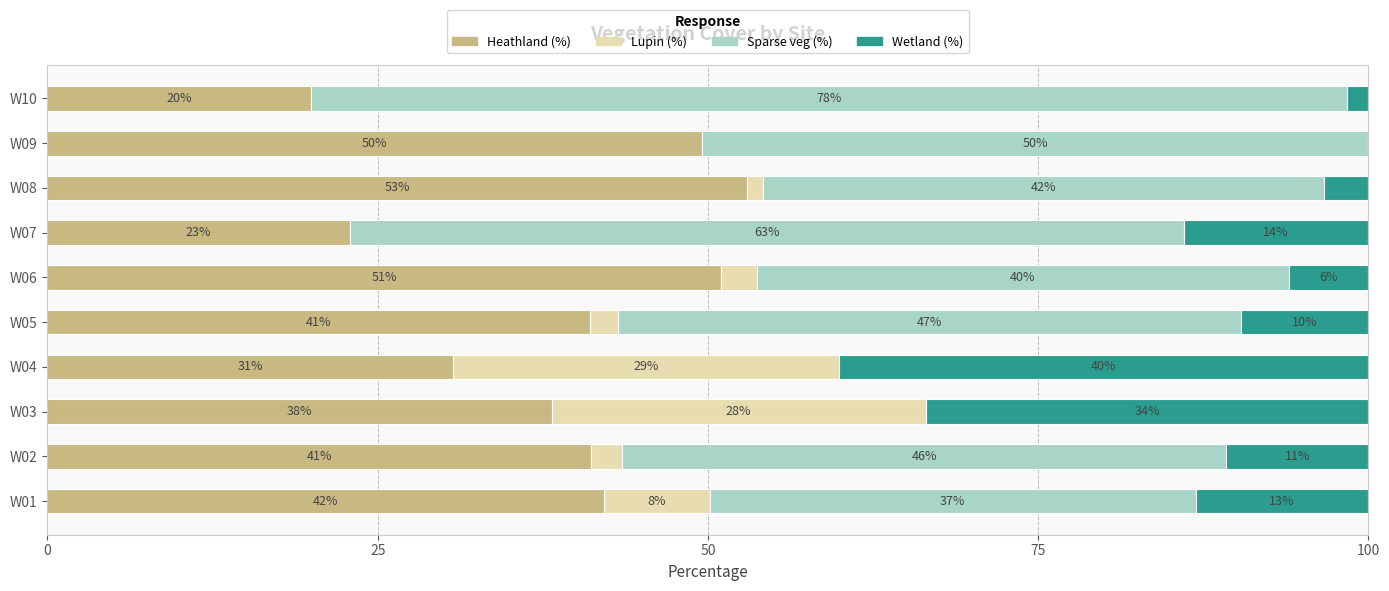

What is the maximum value for Heathland (%)?

53.0